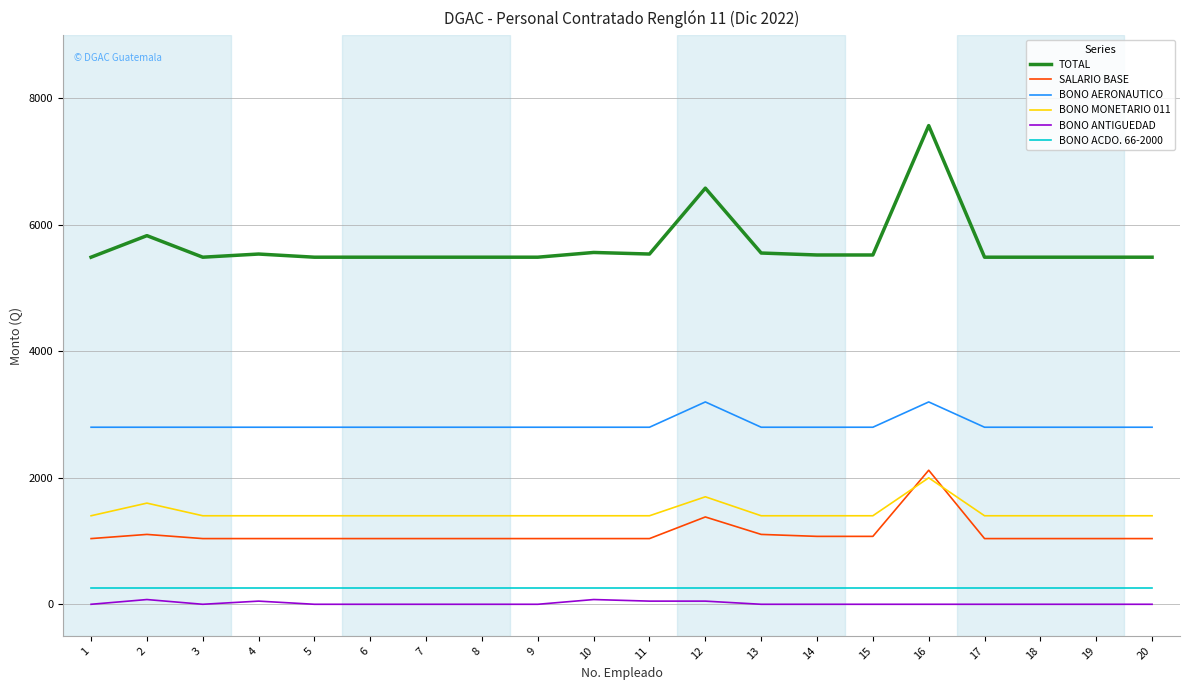

The value of TOTAL at 7 is 5489. True or false?

True